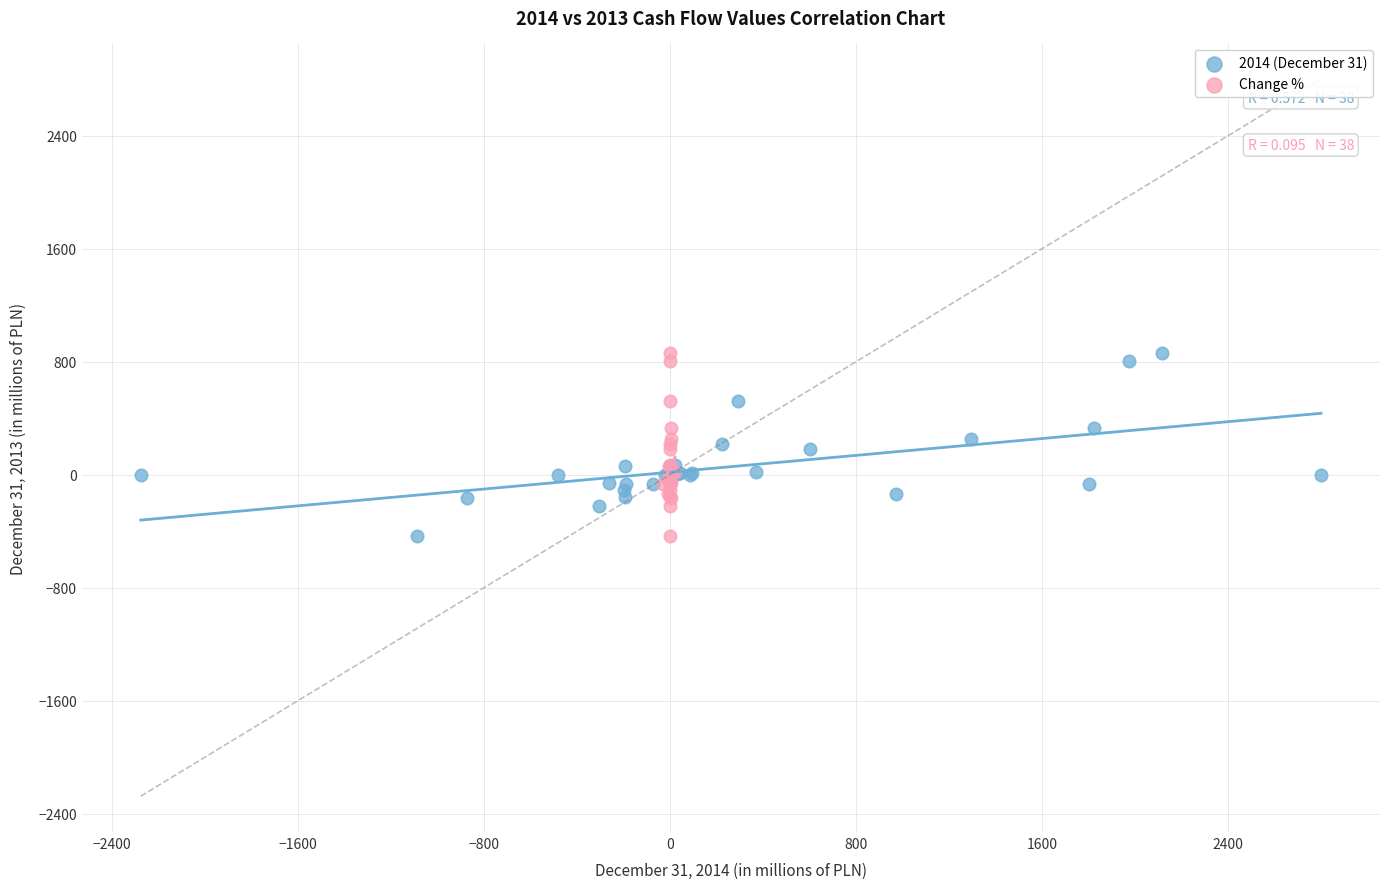

What are all the series names shown in the legend?

2014 (December 31), Change %